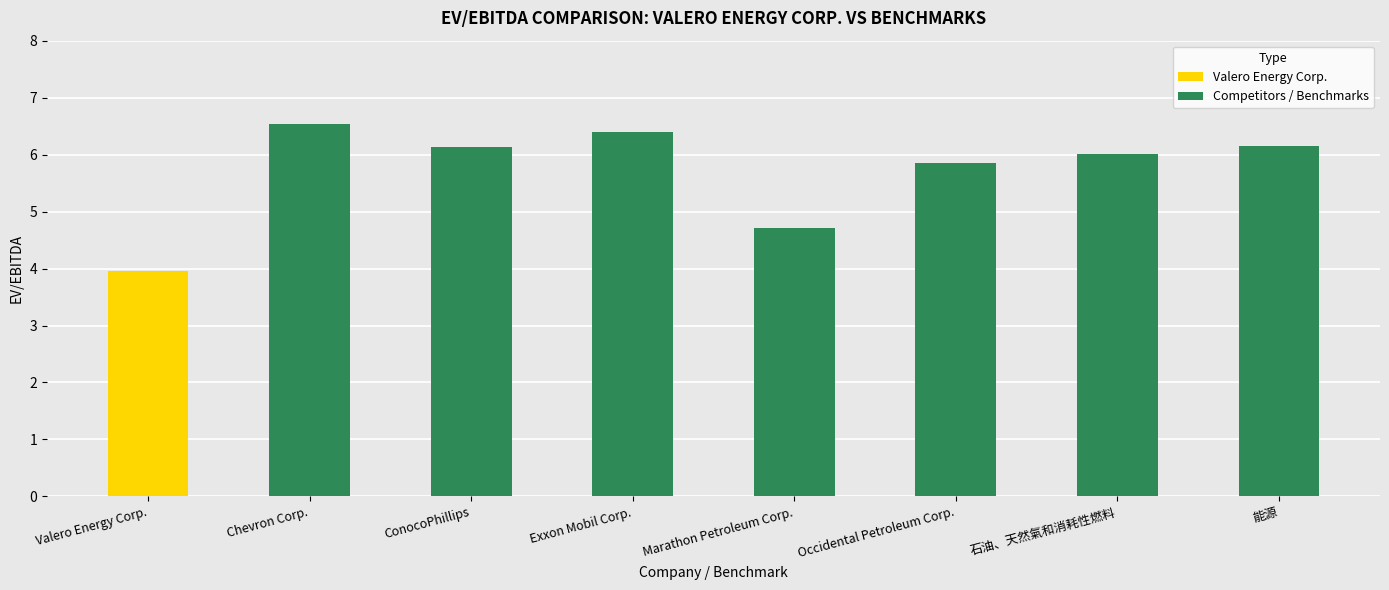

What is the label of the 8th bar from the right?

Valero Energy Corp.